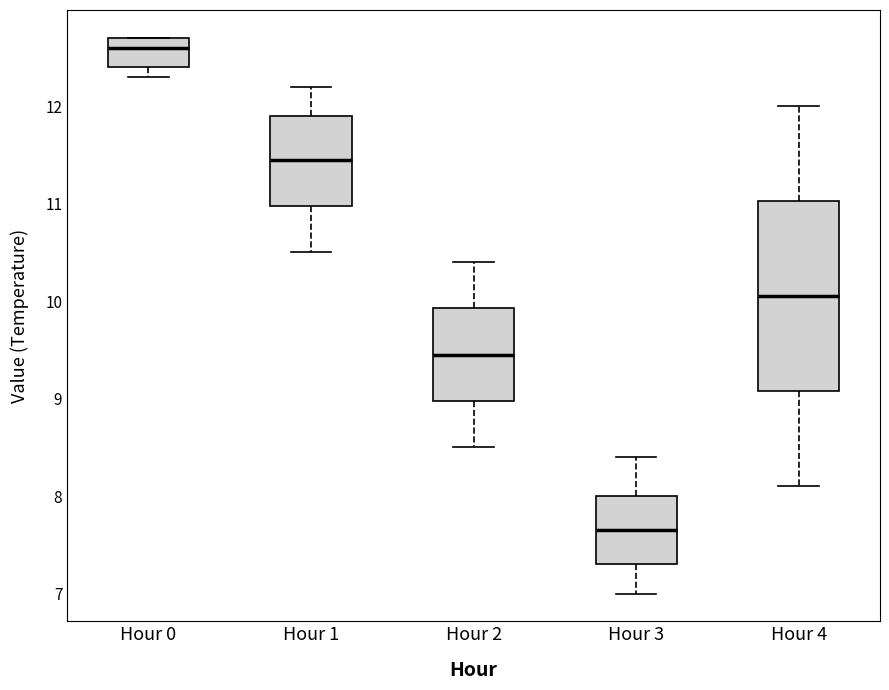

Where is the lower edge of the box for Hour 0 on the y-axis? The values are not printed on the chart, so give them approximately, as read against the axis.

12.4